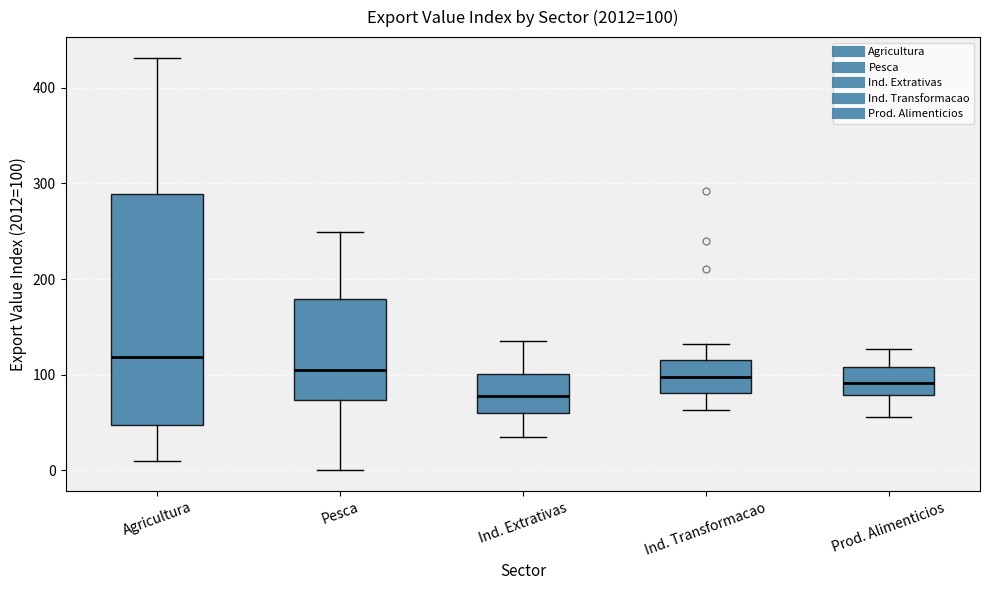

Which box's median line is the lowest?

Ind. Extrativas